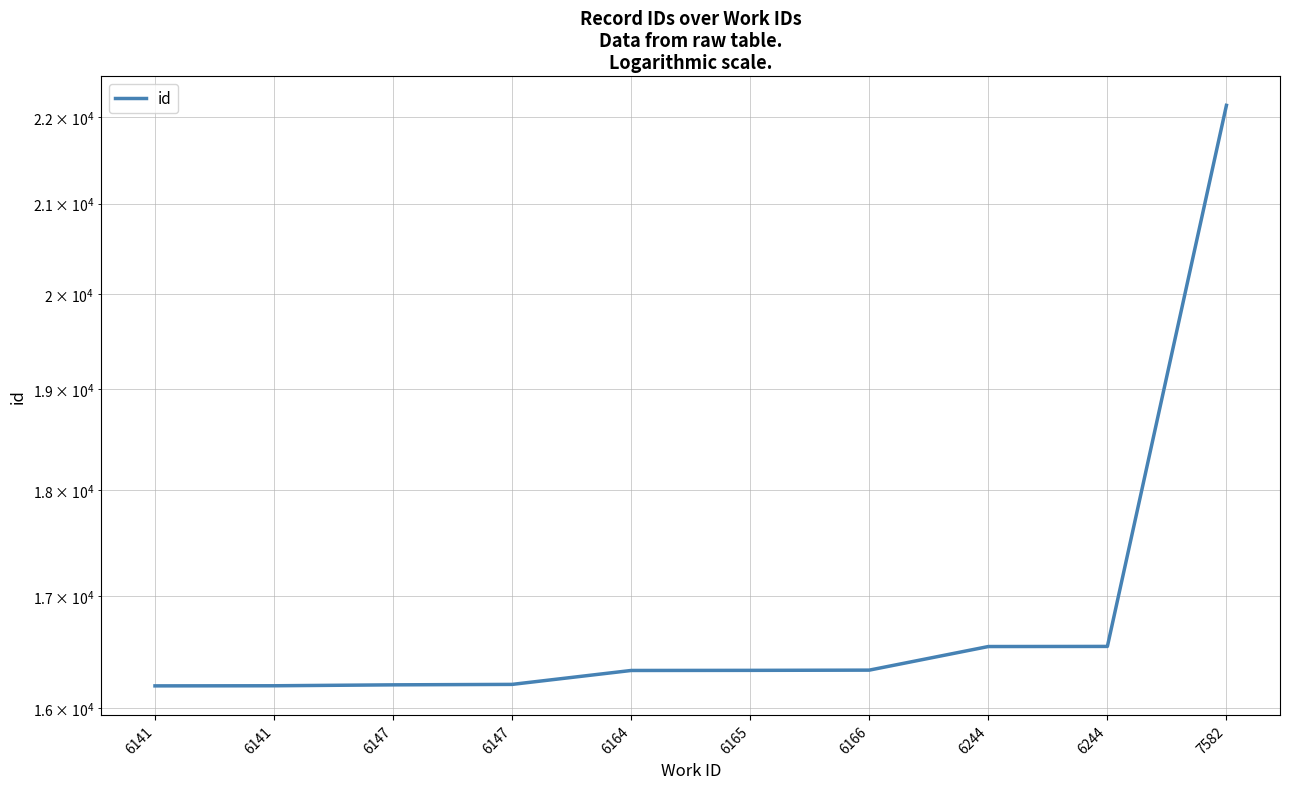

How many lines are shown in the chart?

1